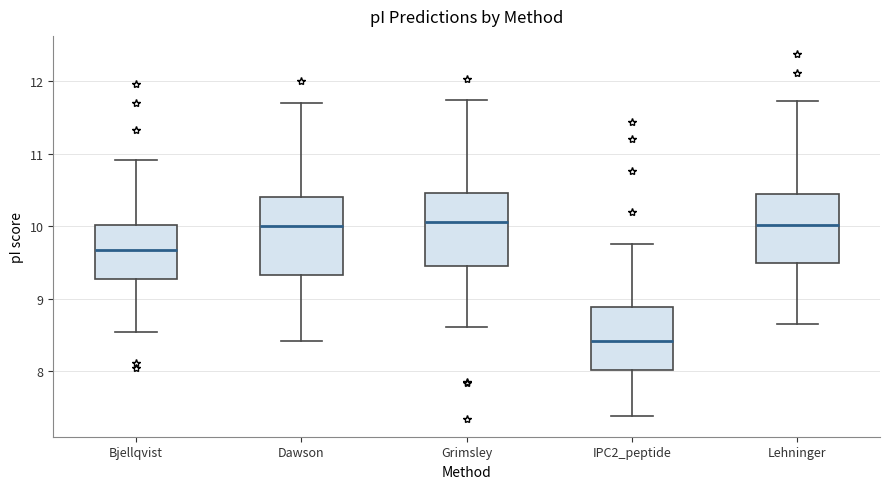

Reading left to right, read every box against the y-axis: the position of its median line, the range the box covers, and the ends of its whiskers. The values are not printed on the chart, so give them approximately, as read against the axis.

Bjellqvist: median 9.7, box 9.3 to 10.0, whiskers 8.5 to 10.9
Dawson: median 10.0, box 9.3 to 10.4, whiskers 8.4 to 11.7
Grimsley: median 10.1, box 9.4 to 10.5, whiskers 8.6 to 11.7
IPC2_peptide: median 8.4, box 8.0 to 8.9, whiskers 7.4 to 9.8
Lehninger: median 10.0, box 9.5 to 10.4, whiskers 8.7 to 11.7